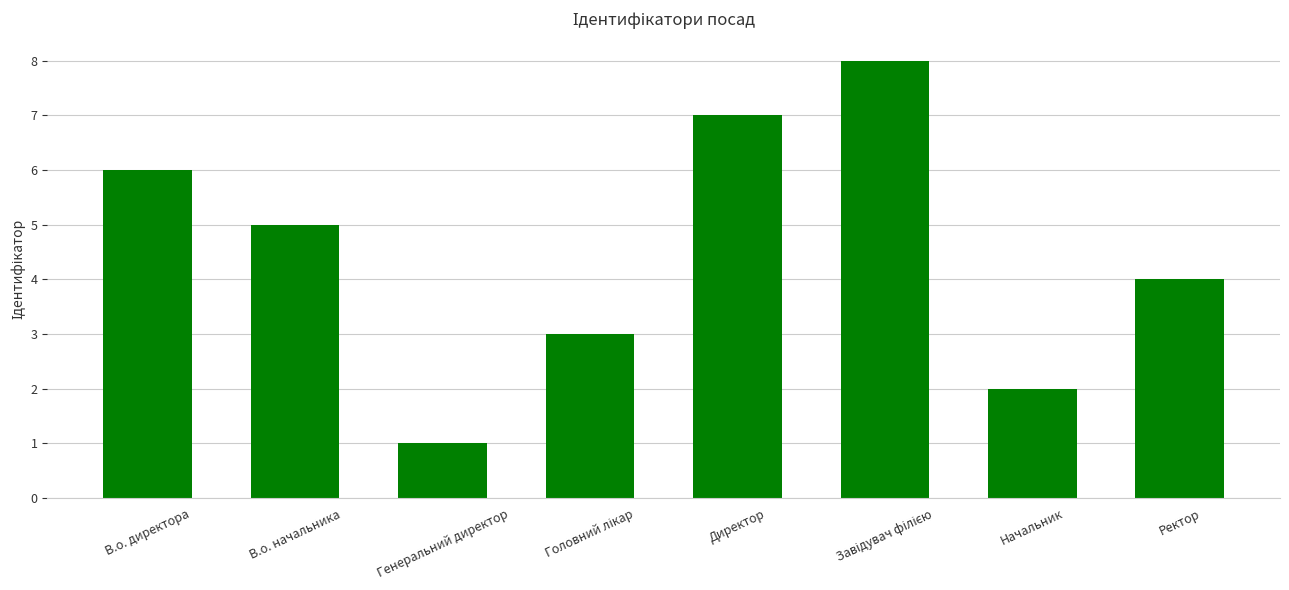

What is the label of the 8th bar from the left?

Ректор